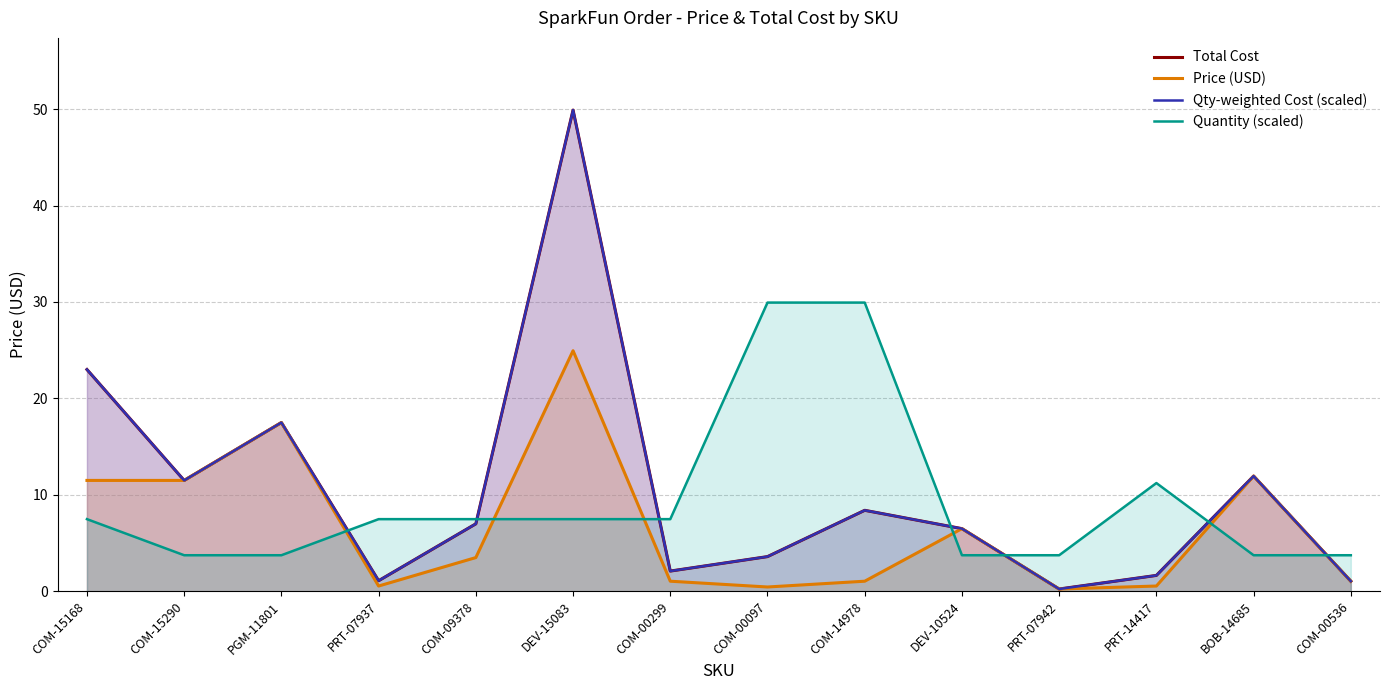

What is the sum of the Price (USD) values at COM-00097 and COM-15168?

11.9